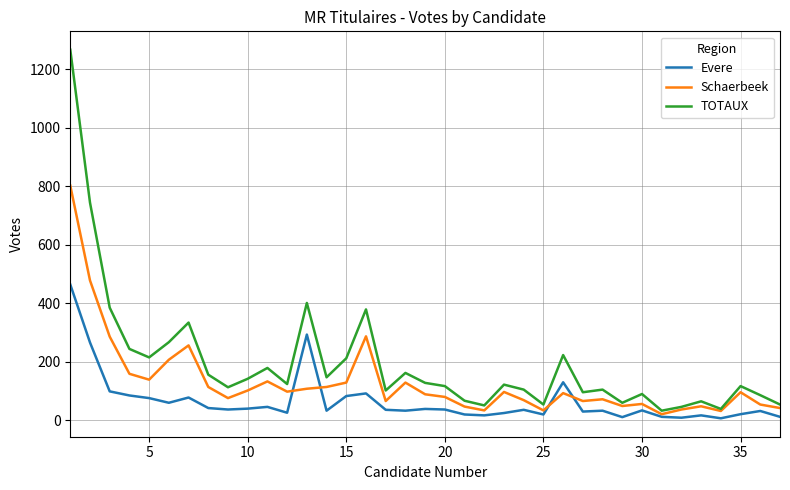

Which series has the largest range (max minus min)?

TOTAUX